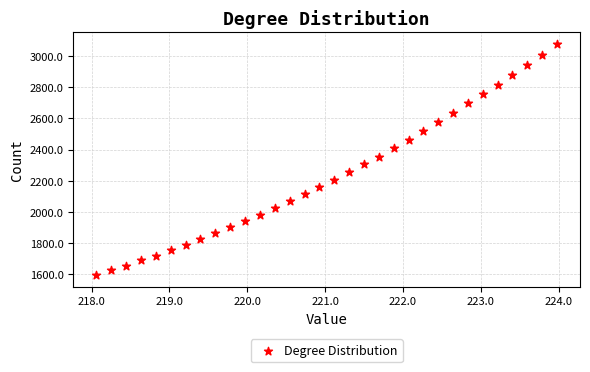

What is the range of X values (max minus min)?

5.9